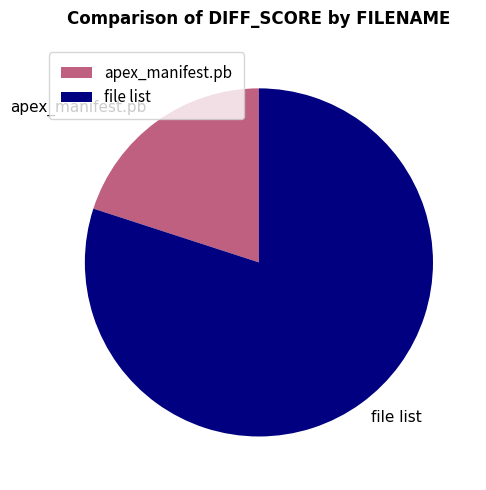

Combined, do apex_manifest.pb and file list account for over 50%?

Yes